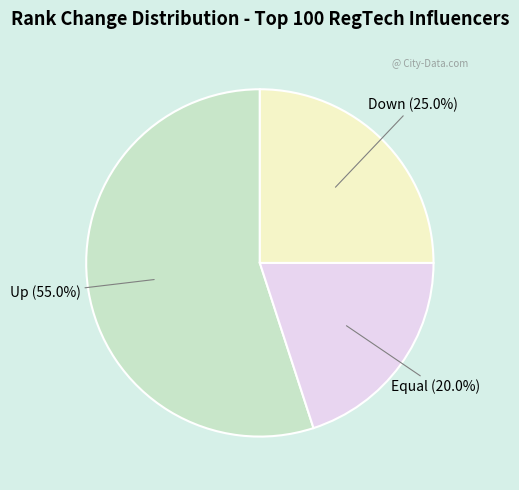

Count the number of slices in the pie.

3